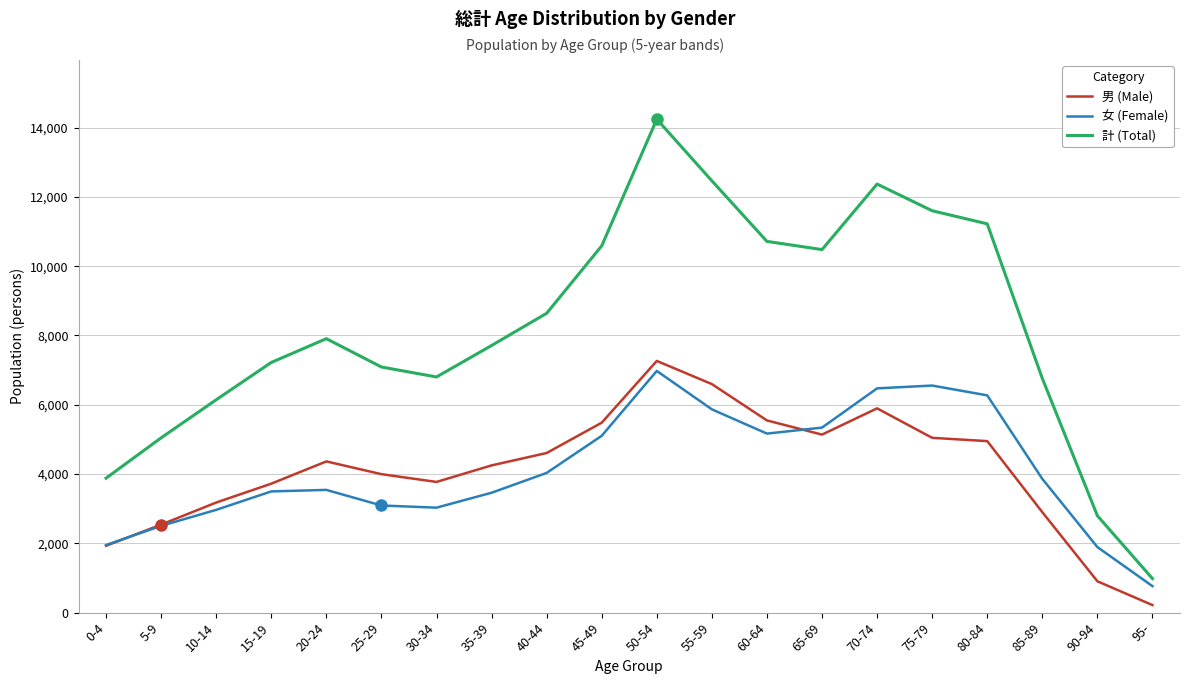

What is the total value across all series at 80-84?

22446